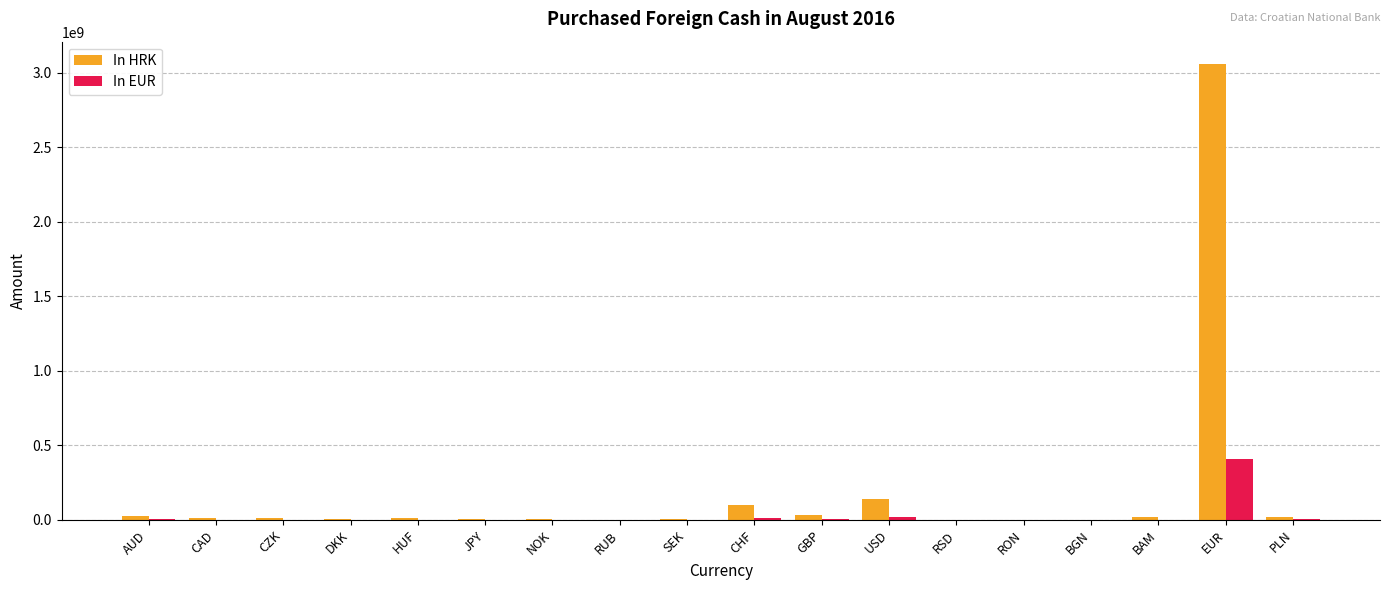

At which label is In HRK closest to 1528032682?

USD